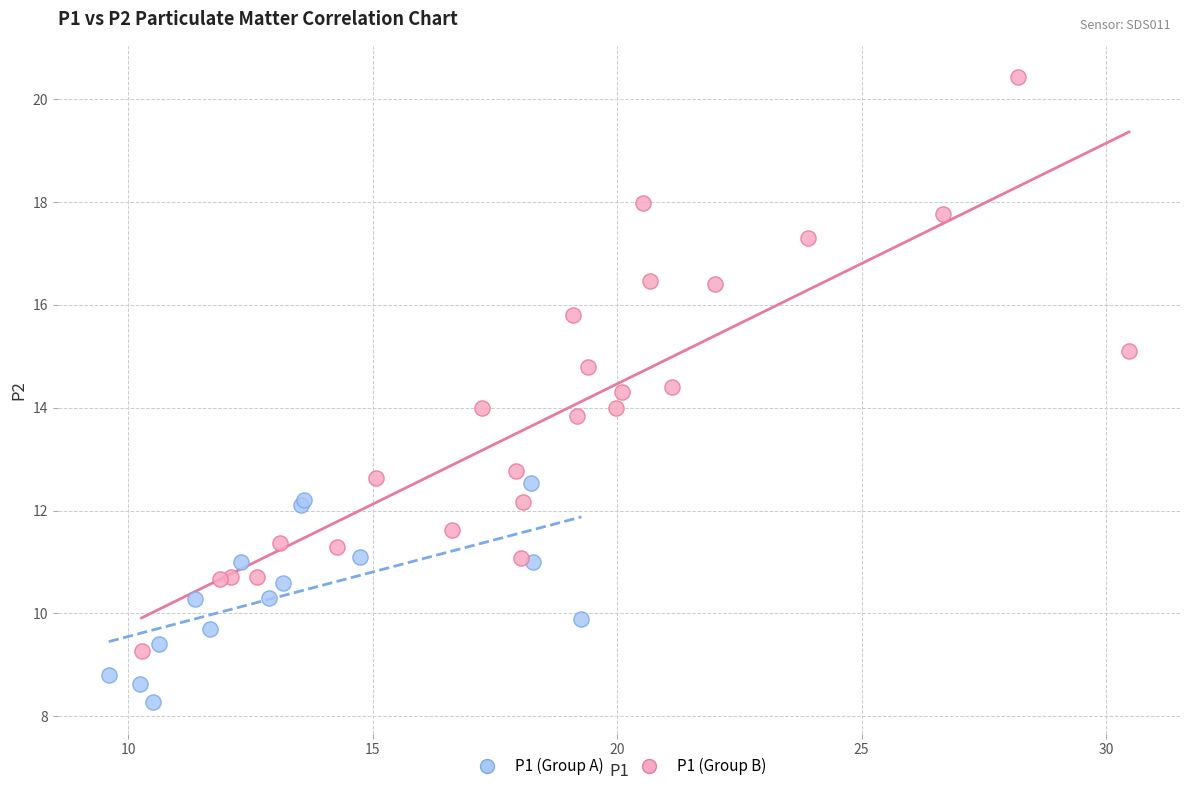

Which series reaches the minimum Y coordinate?

P1 (Group A)